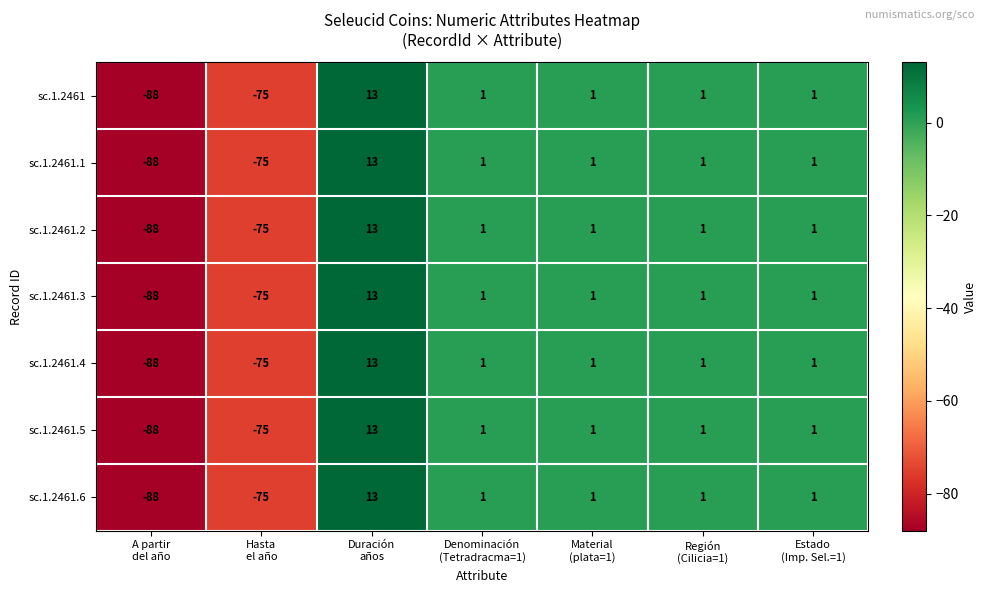

Count the sc.1.2461.1 values in the range -75 to 1.

5